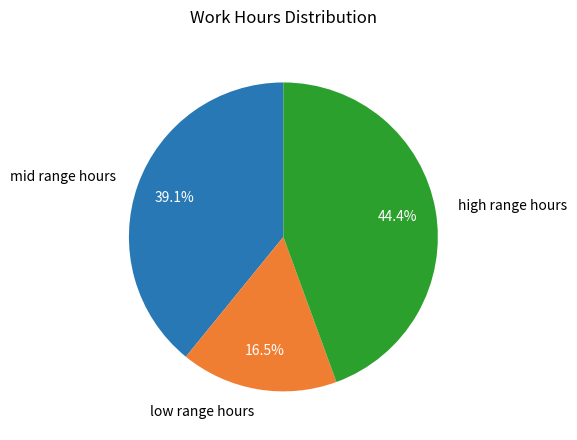

To the nearest percent, what is the difference between the largest and smallest slice percentages?

28%